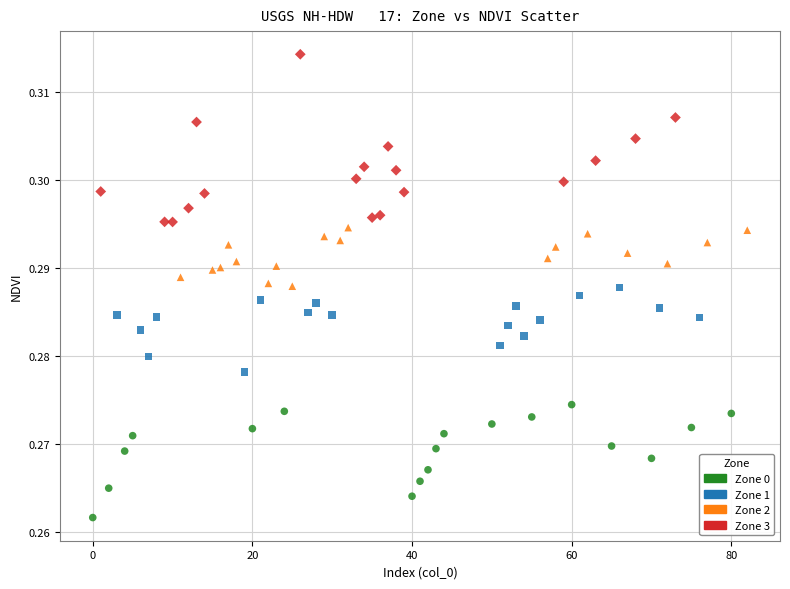

Which series has the widest spread of Y values?

Zone 3